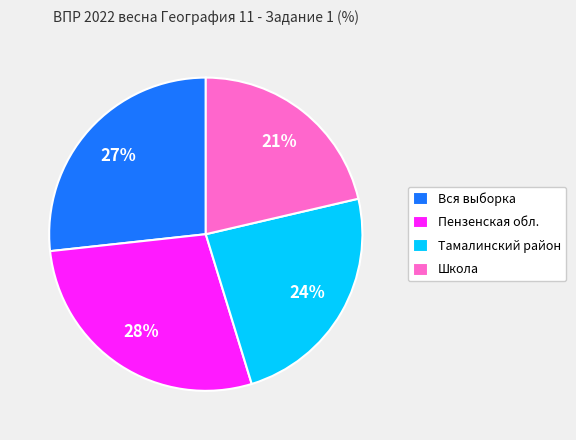

Is Тамалинский район the majority of the pie?

No